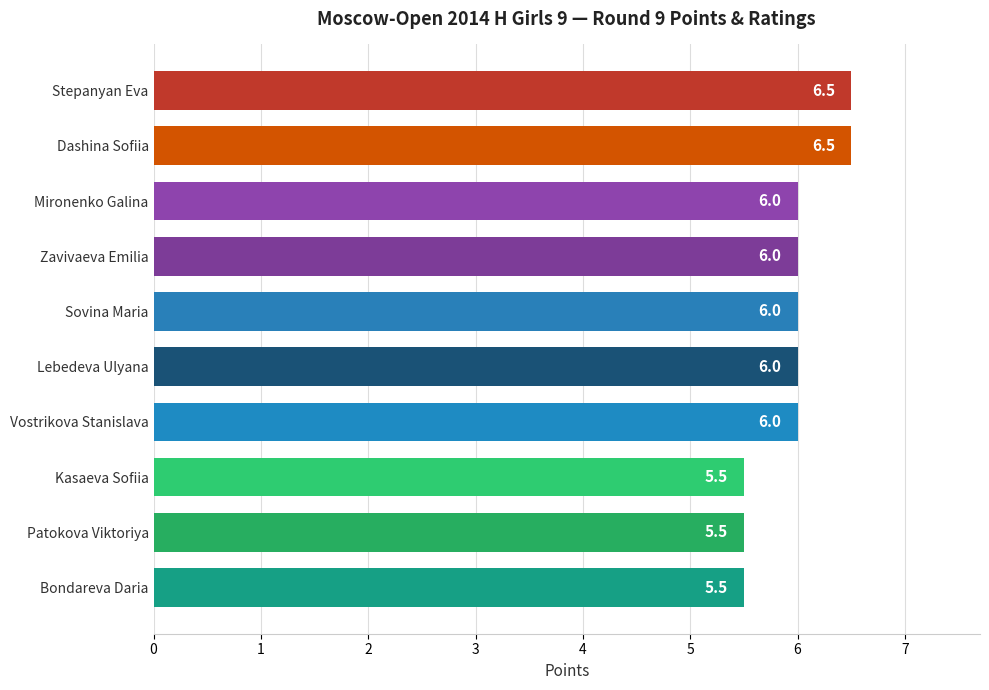

Approximately how many times larger is the value at Mironenko Galina compared to Stepanyan Eva?

0.9